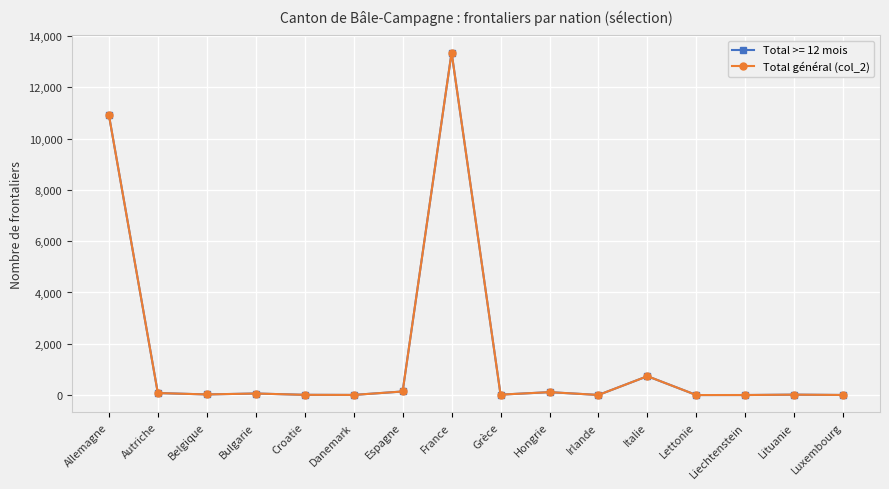

True or false: Total >= 12 mois has more than 0 points higher than both neighbors.

True